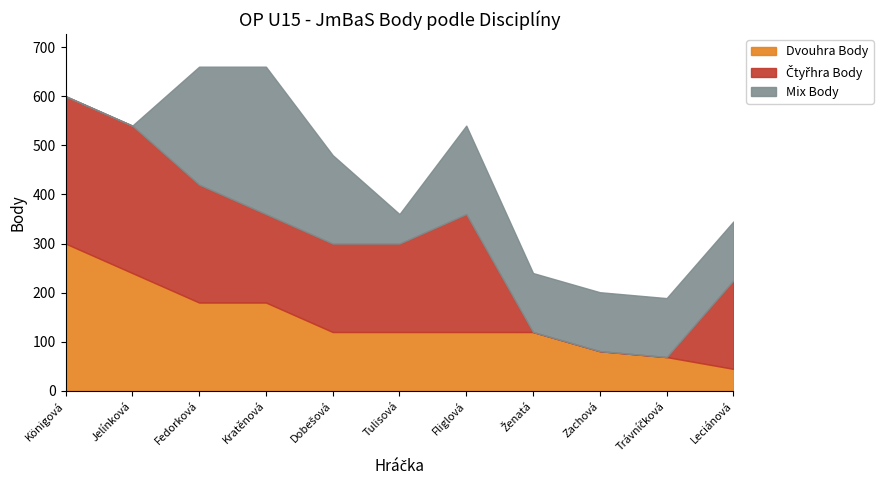

How many intersections are there between Dvouhra Body and Mix Body?

3